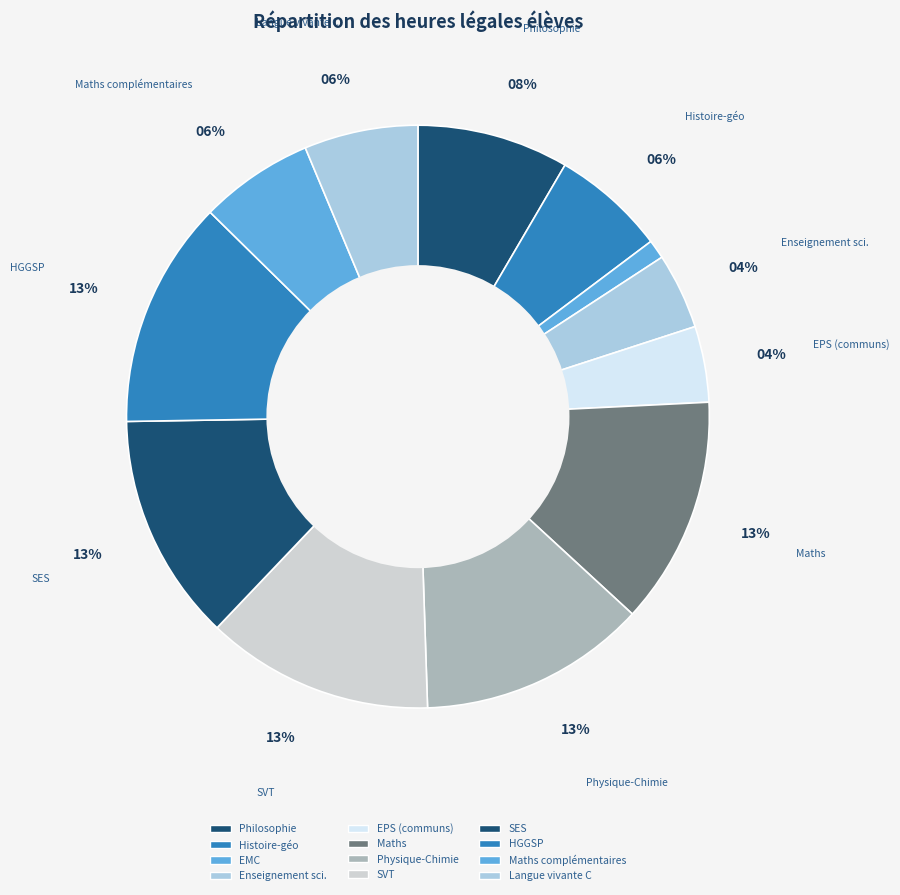

How many segments does this pie chart have?

12